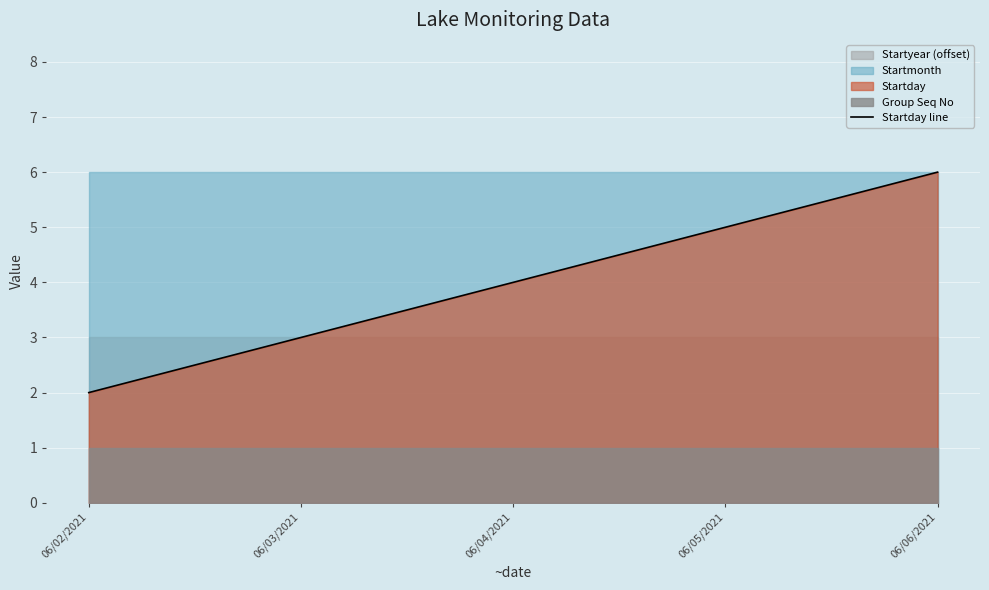

What is the label of the 1st point from the right?

06/06/2021